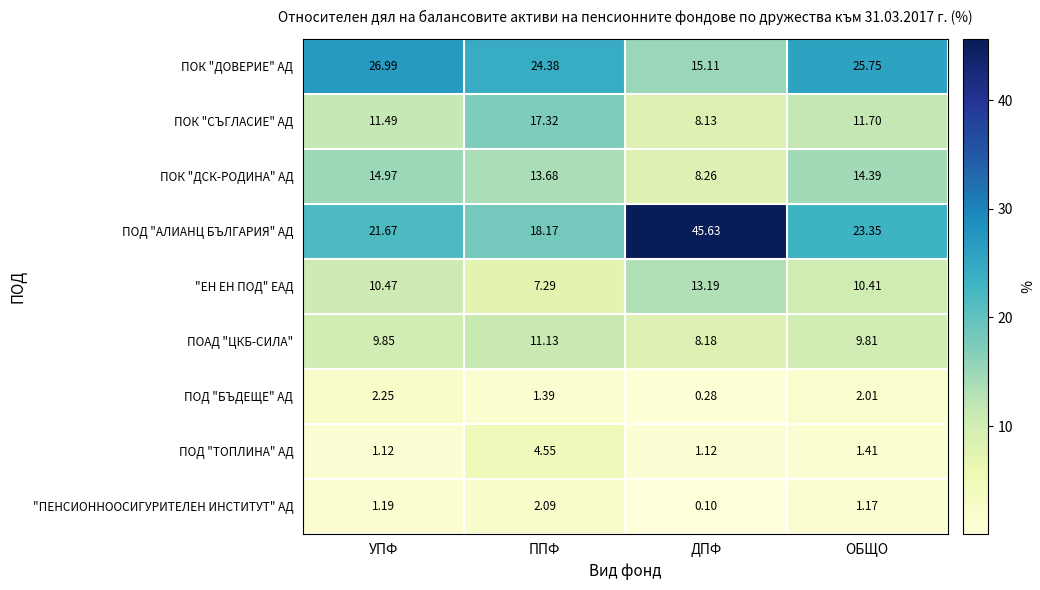

Which series has the widest spread of values?

ПОД "АЛИАНЦ БЪЛГАРИЯ" АД